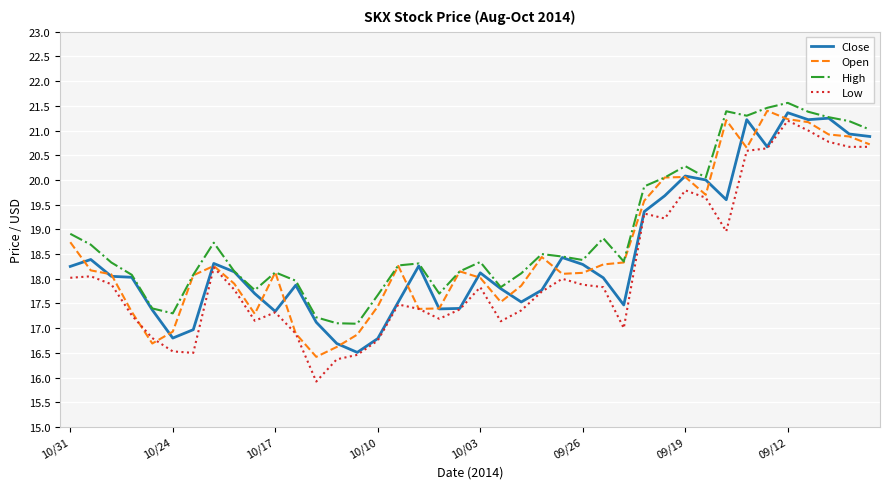

Which series has the largest total across all categories?

High